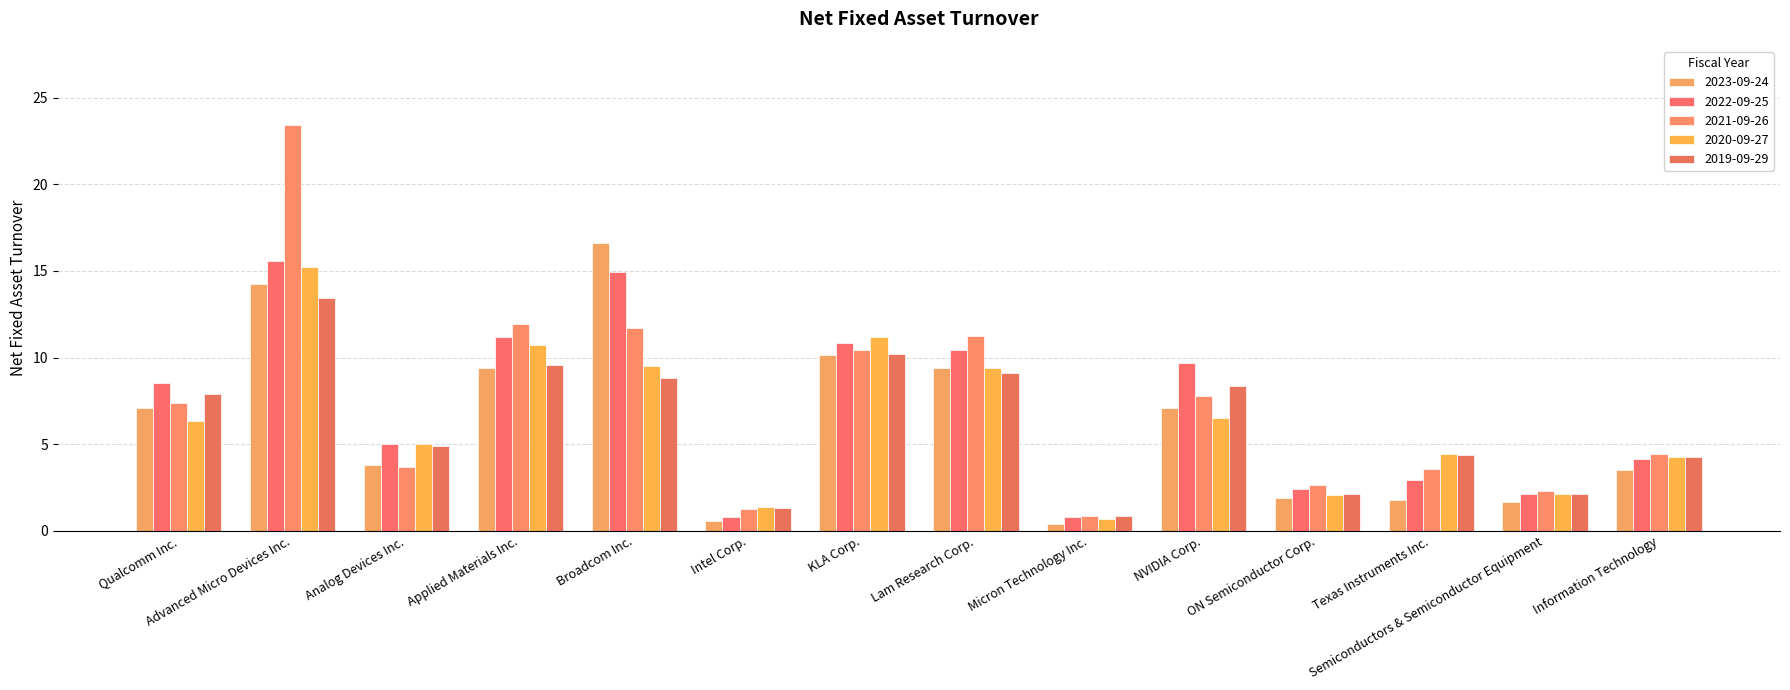

What is the maximum value for 2020-09-27?

15.2